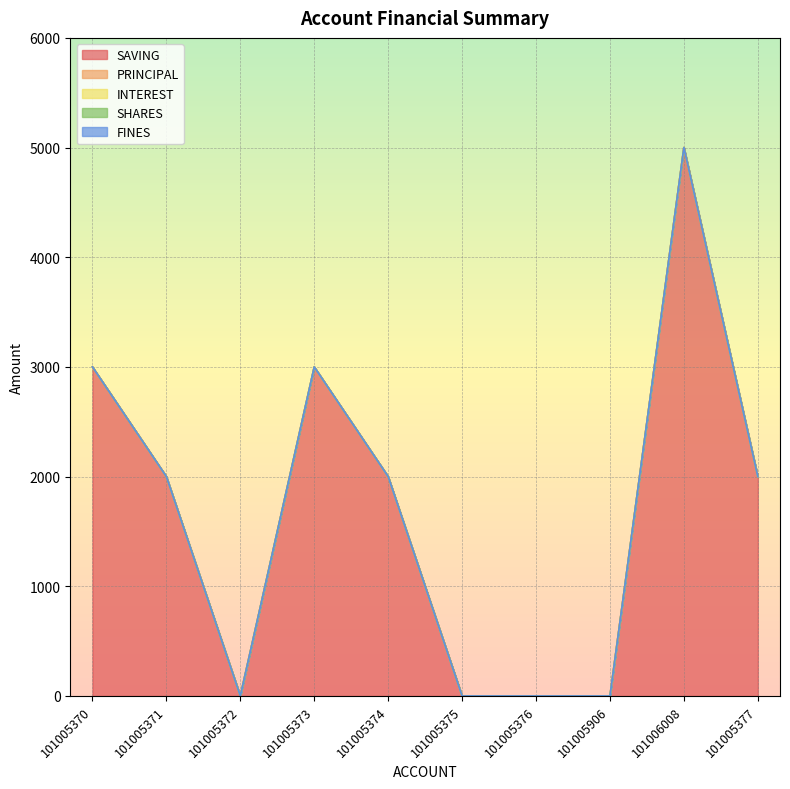

How many categories are shown in the chart?

10